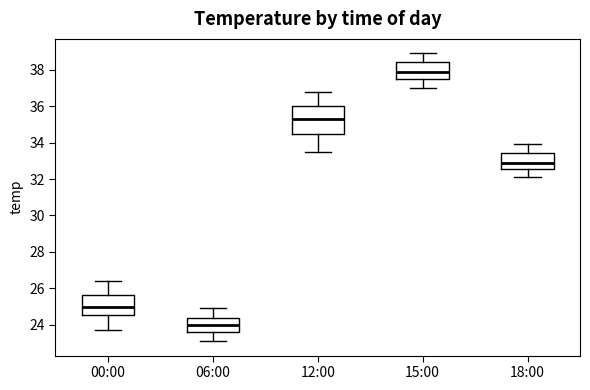

Reading left to right, read every box against the y-axis: the position of its median line, the range the box covers, and the ends of its whiskers. The values are not printed on the chart, so give them approximately, as read against the axis.

00:00: median 25.0, box 24.6 to 25.6, whiskers 23.8 to 26.4
06:00: median 24.0, box 23.6 to 24.4, whiskers 23.2 to 25.0
12:00: median 35.4, box 34.4 to 36.0, whiskers 33.6 to 36.8
15:00: median 38.0, box 37.6 to 38.4, whiskers 37.0 to 39.0
18:00: median 33.0, box 32.6 to 33.4, whiskers 32.2 to 34.0